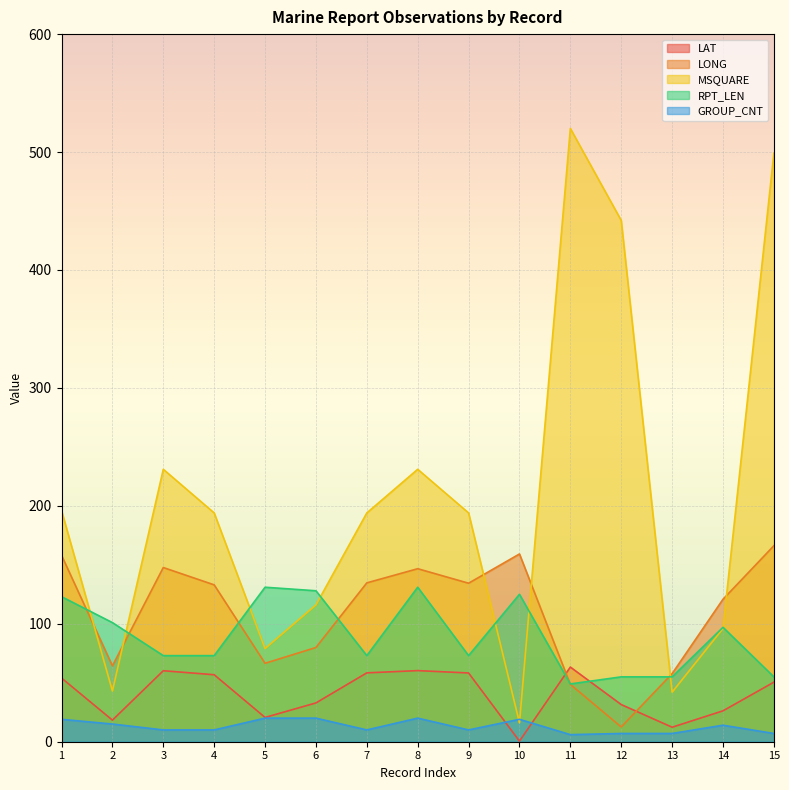

The LONG series shows 147.7 at 3. True or false?

True